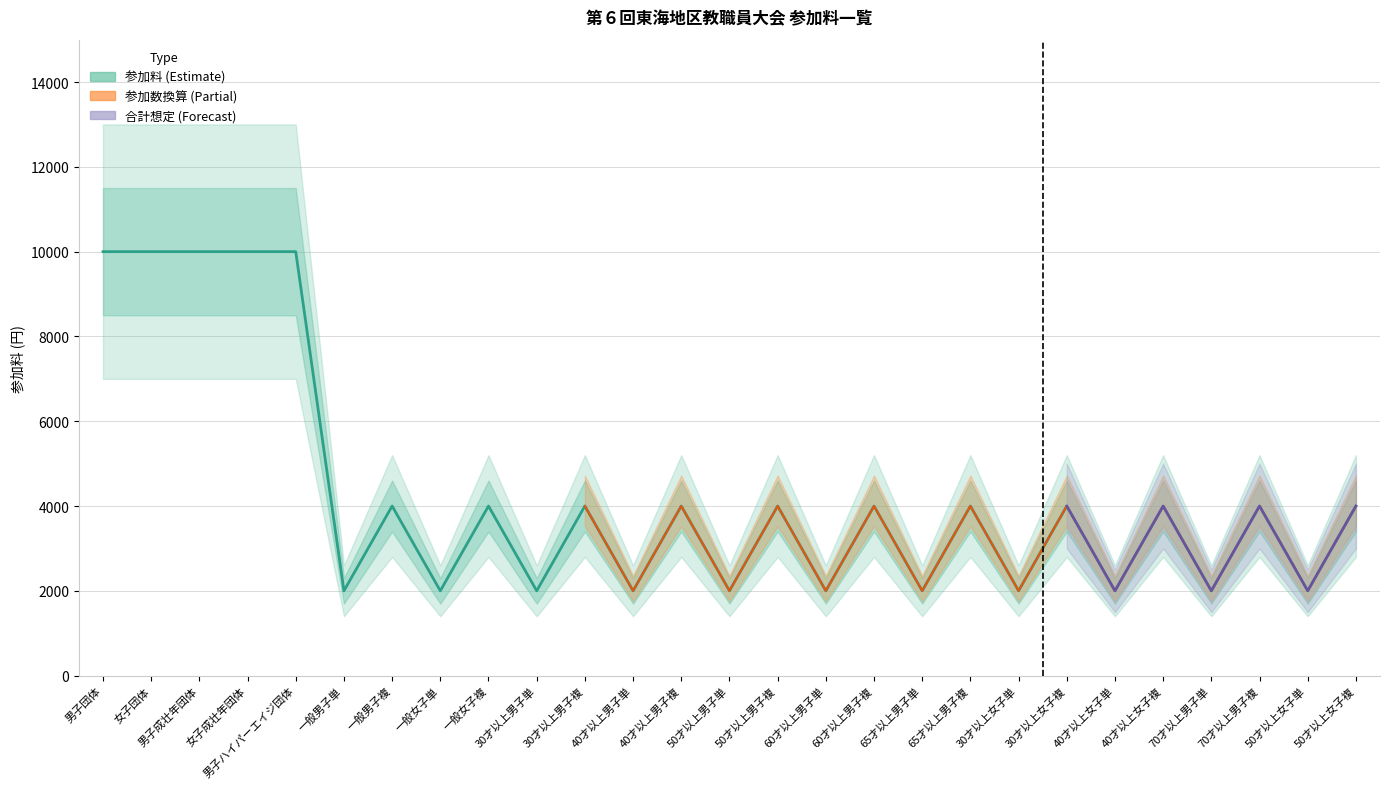

Between 一般男子複 and 男子成壮年団体, which is larger?

男子成壮年団体